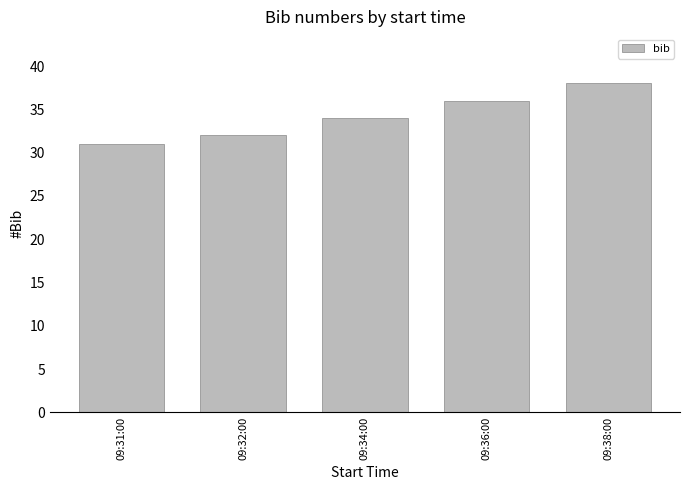

Reading left to right, extract all data points from this chart.

09:31:00=31	09:32:00=32	09:34:00=34	09:36:00=36	09:38:00=38